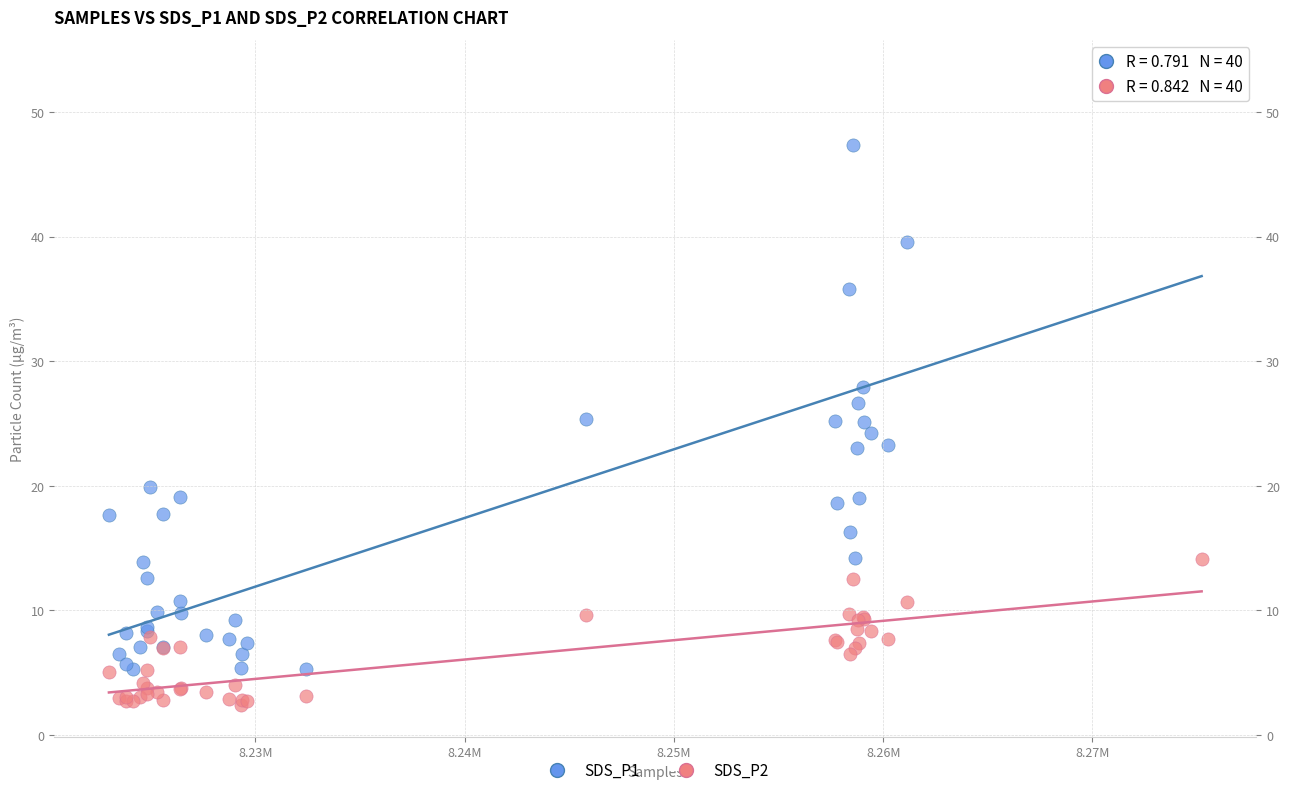

Which series reaches the minimum Y coordinate?

SDS_P2